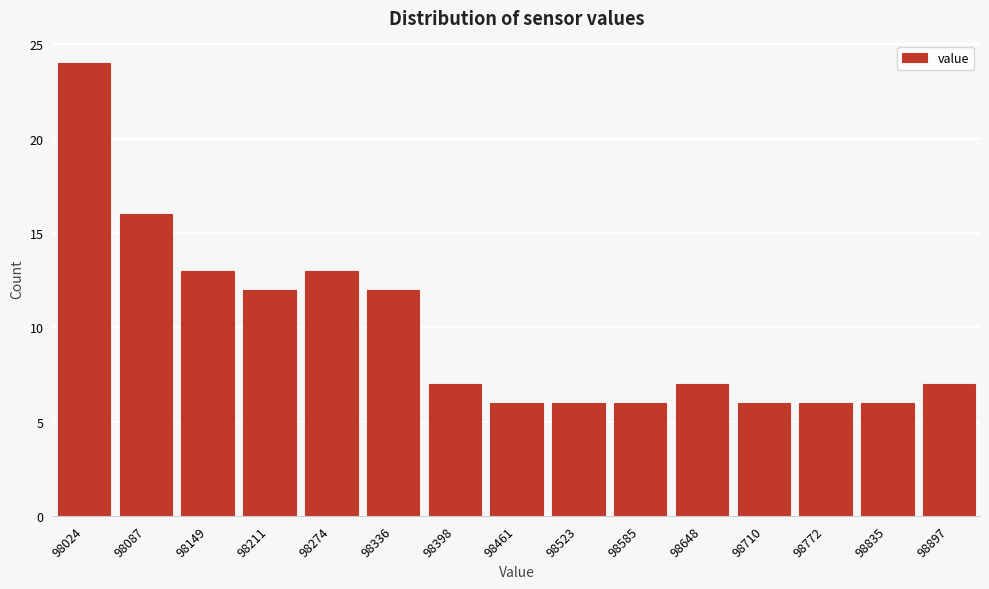

Reading left to right, what are all the values shown in this chart?

98024=24	98087=16	98149=13	98211=12	98274=13	98336=12	98398=7	98461=6	98523=6	98585=6	98648=7	98710=6	98772=6	98835=6	98897=7